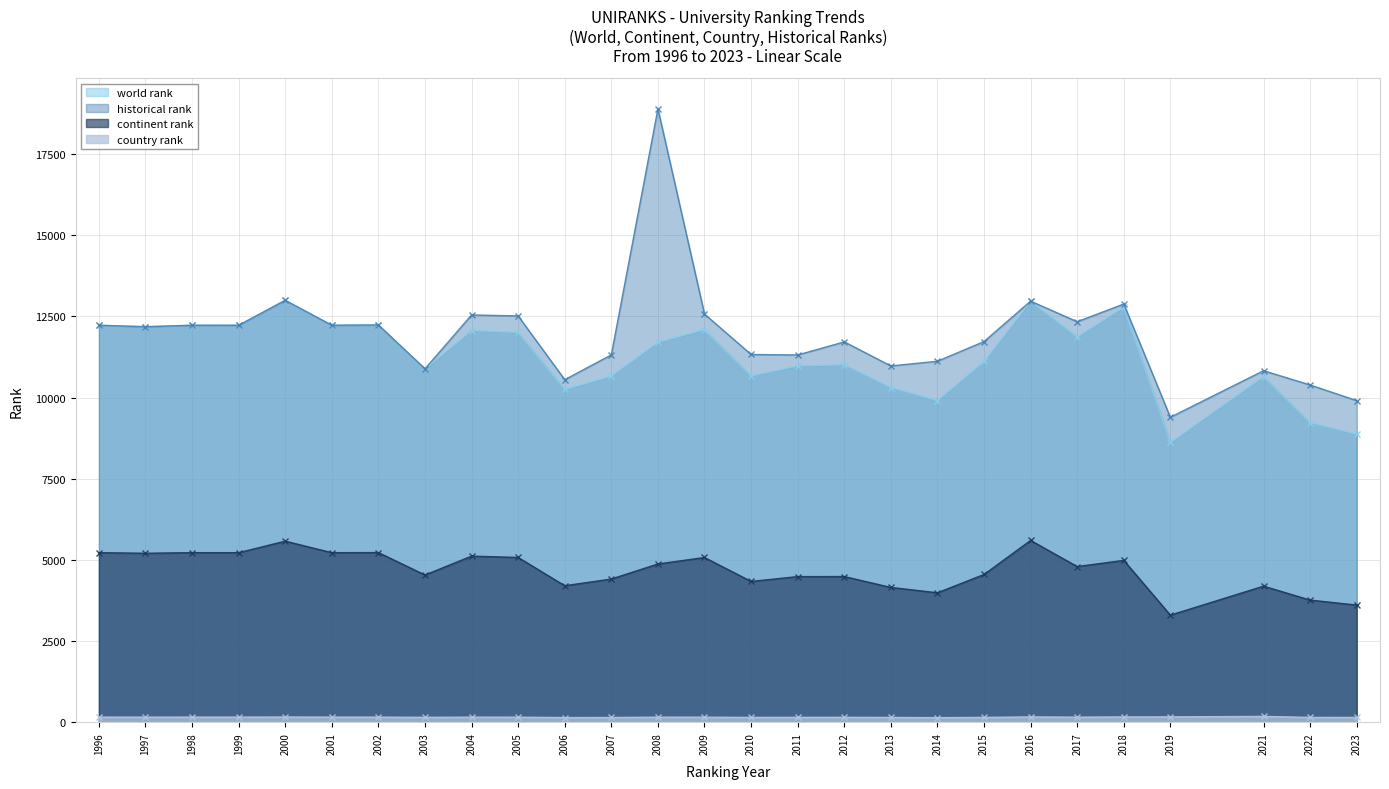

Where is continent rank nearest to the value 4450?

2011